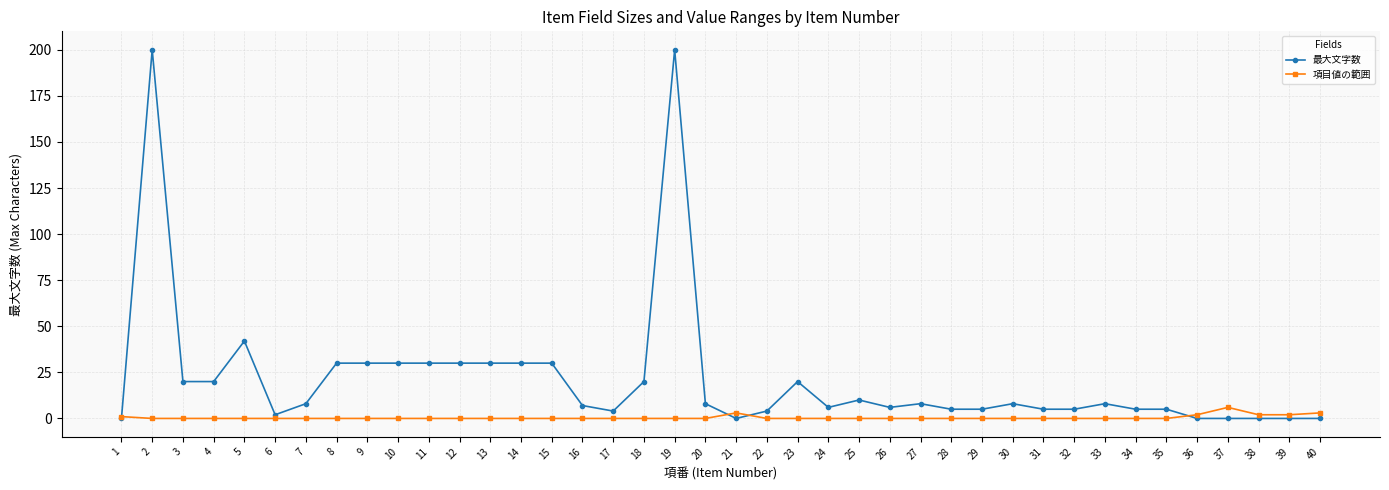

How many data points does each series have?

40